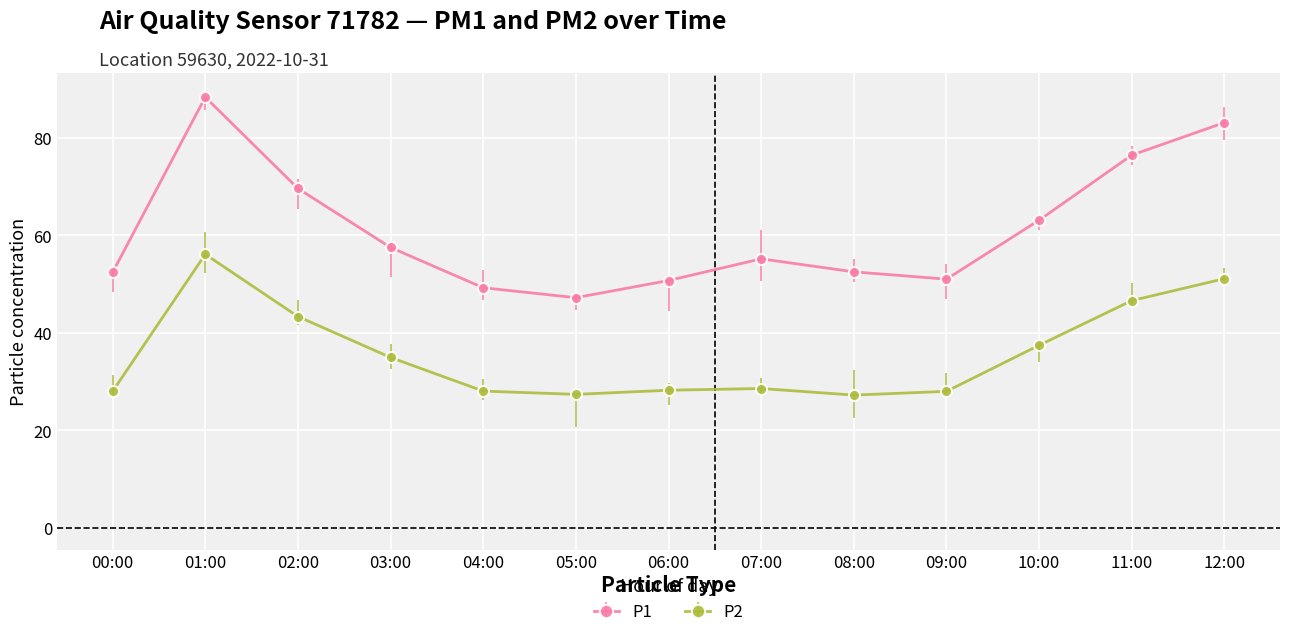

What is the difference between the P2 values at 12:00 and 07:00?

22.5